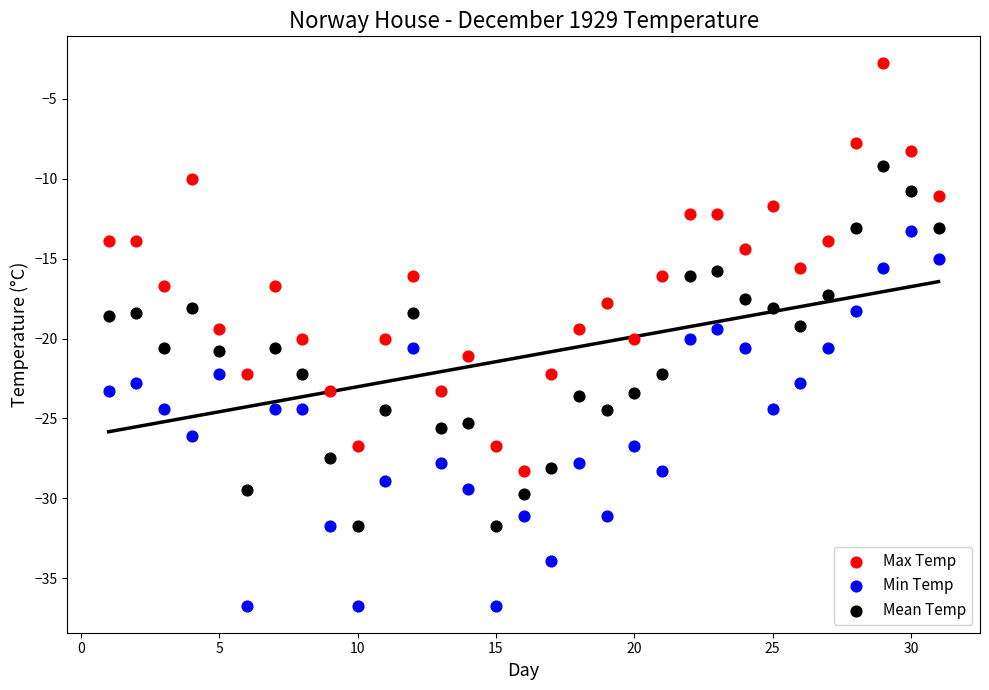

Which series contains the lowest Y value?

Min Temp